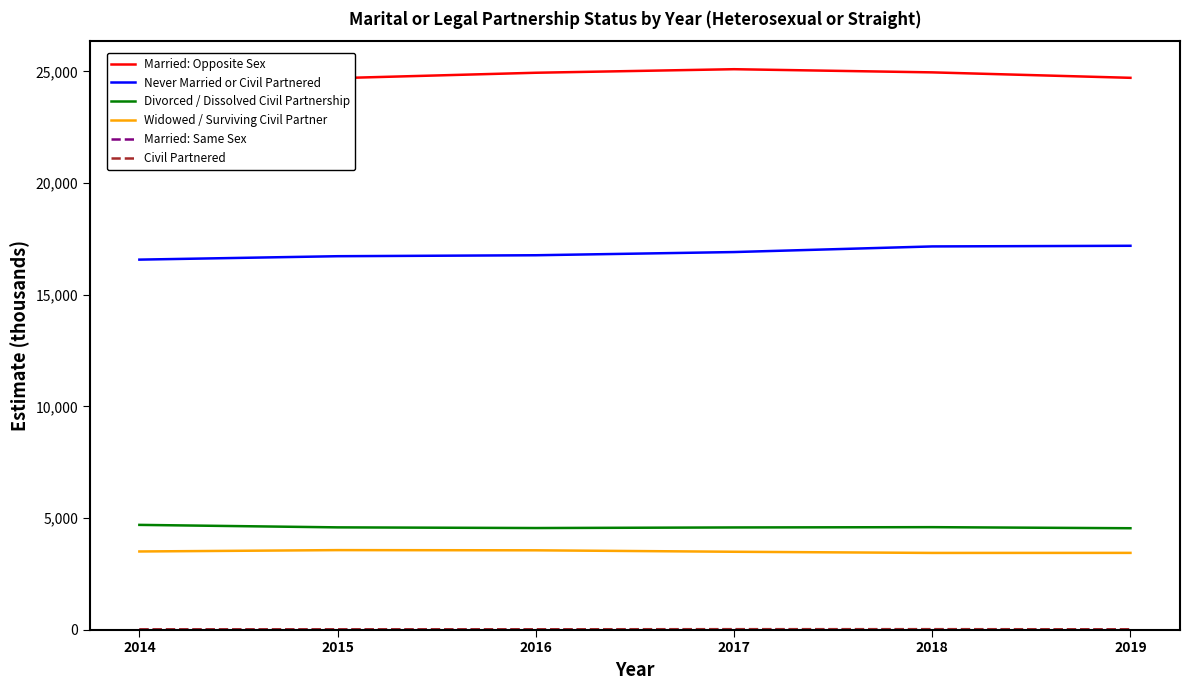

The Divorced / Dissolved Civil Partnership series shows 4692 at 2014. True or false?

True